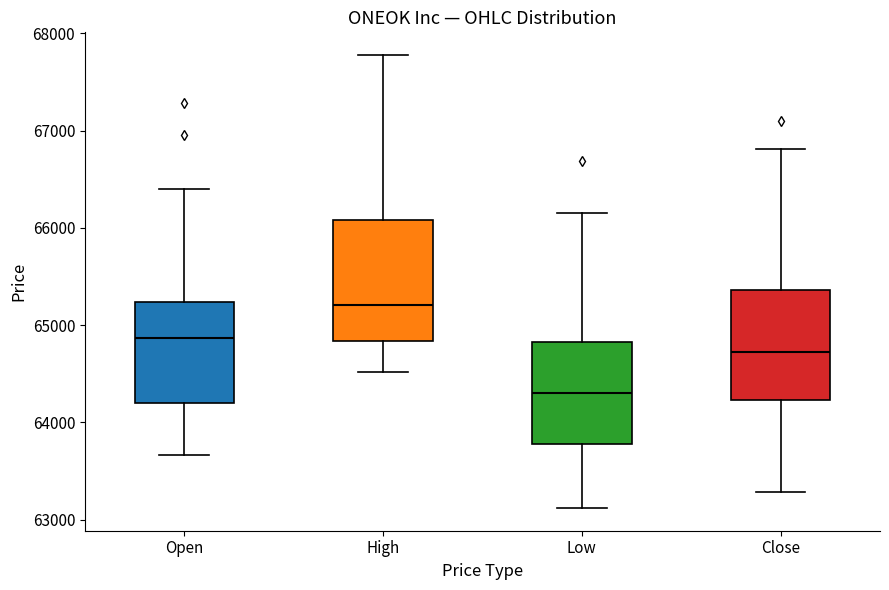

Reading left to right, read every box against the y-axis: the position of its median line, the range the box covers, and the ends of its whiskers. The values are not printed on the chart, so give them approximately, as read against the axis.

Open: median 64900, box 64200 to 65200, whiskers 63700 to 66400
High: median 65200, box 64800 to 66100, whiskers 64500 to 67800
Low: median 64300, box 63800 to 64800, whiskers 63100 to 66200
Close: median 64700, box 64200 to 65400, whiskers 63300 to 66800